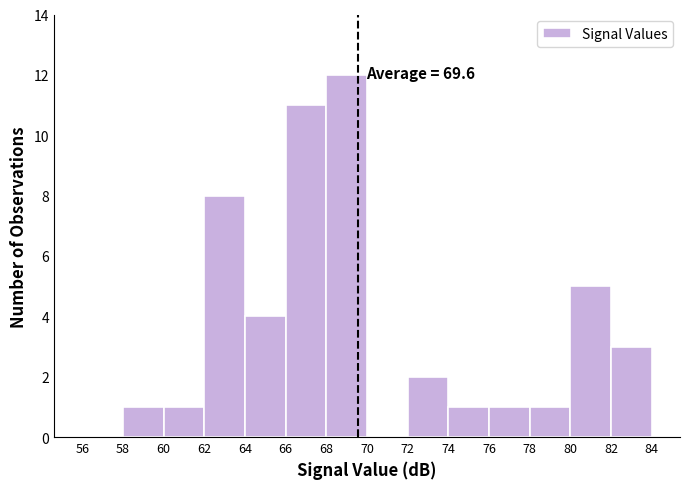

Over which range of the x-axis is the bar tallest?

68 to 70